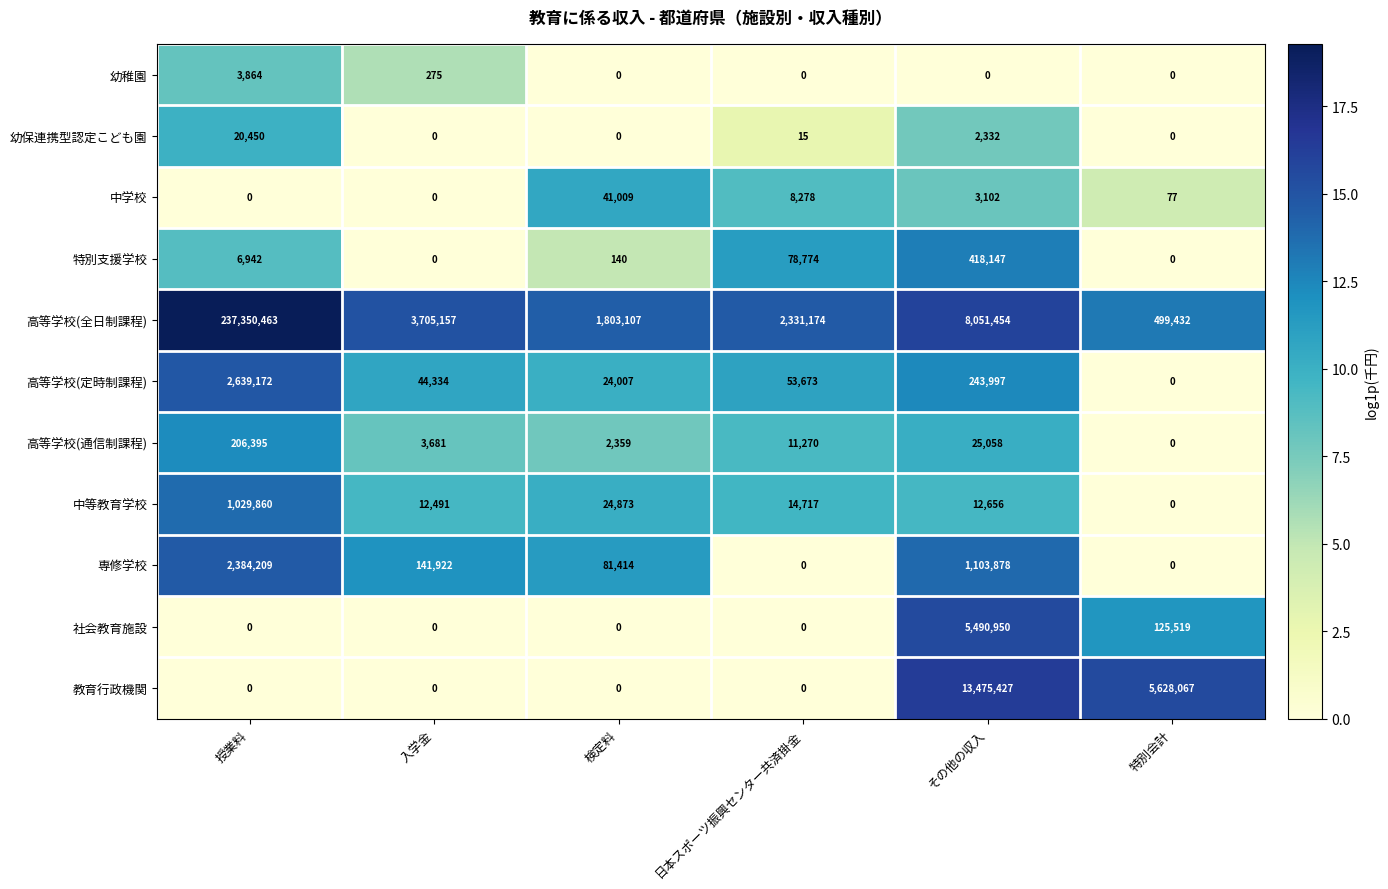

The 高等学校(通信制課程) series shows 5072 at 日本スポーツ振興センター共済掛金. True or false?

False